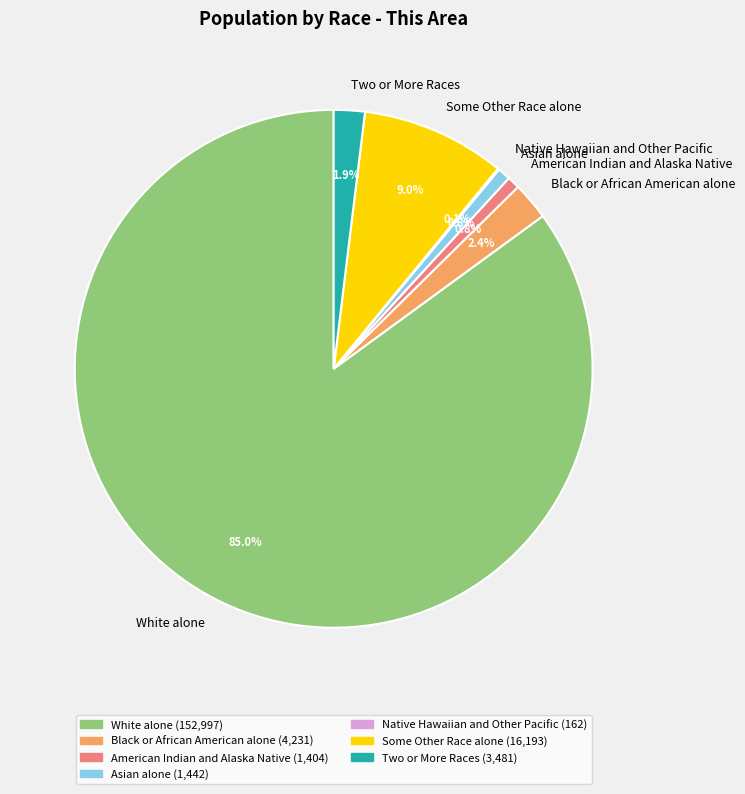

Which has a higher value, White alone or Some Other Race alone?

White alone